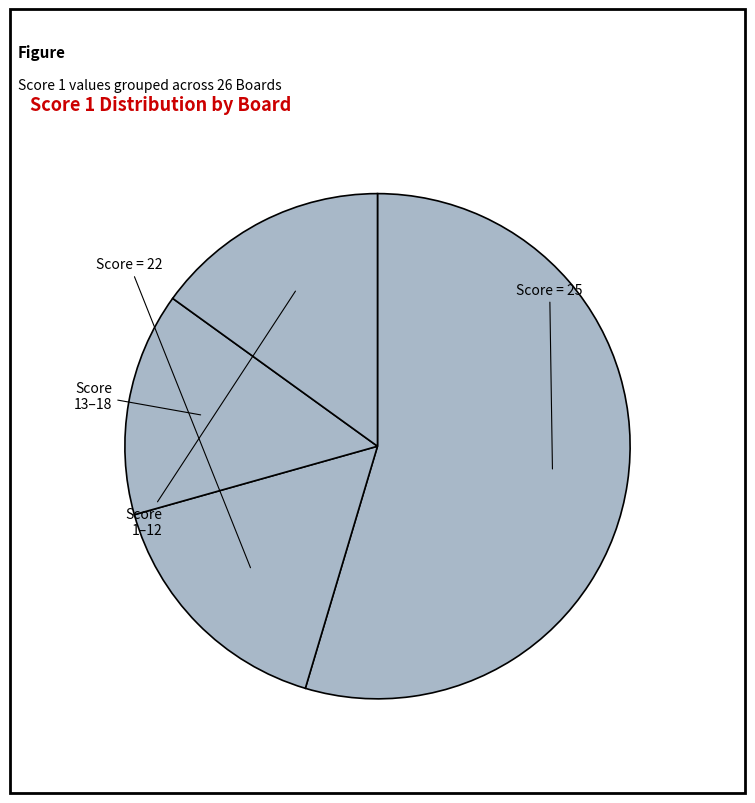

Which category has the smallest portion of the pie?

22